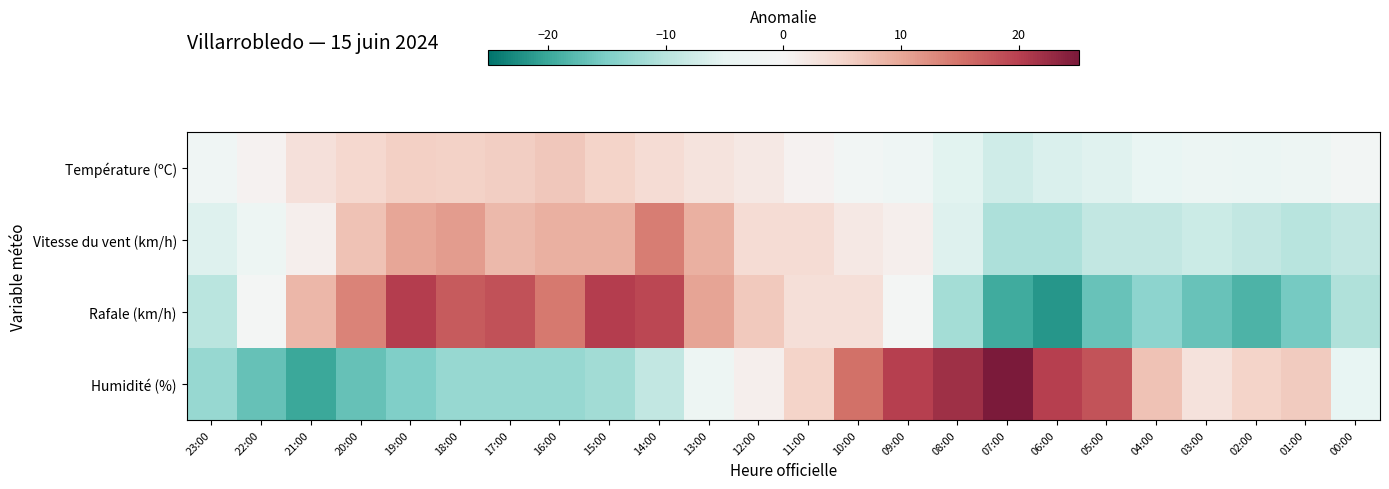

Which series changed the most between 23:00 and 13:00?

Rafale (km/h)